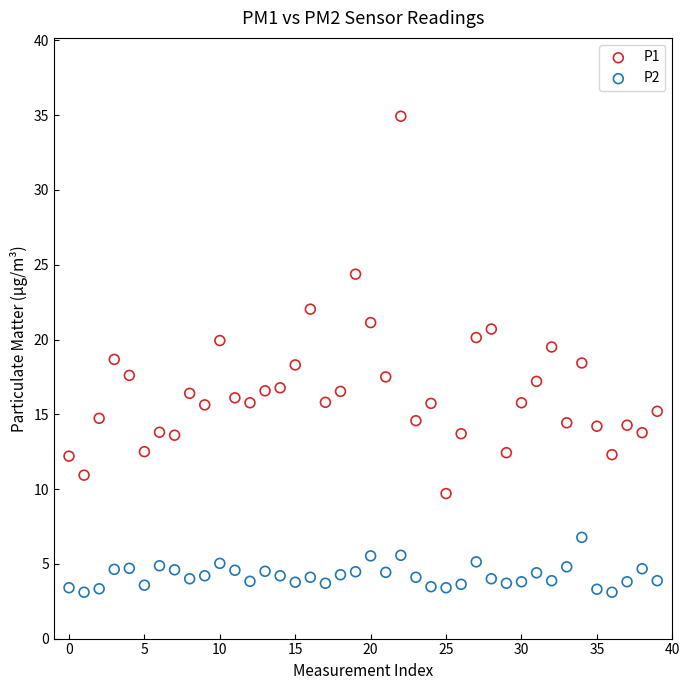

Which series contains the highest Y value?

P1